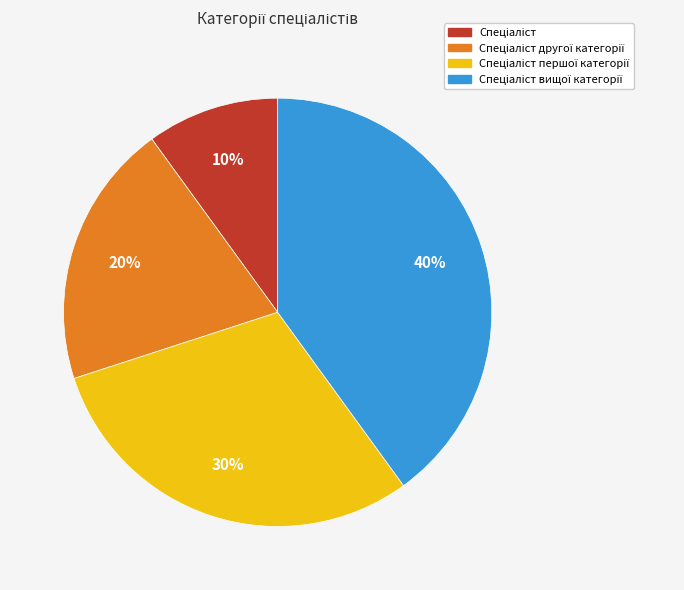

How many slices are in this pie chart?

4